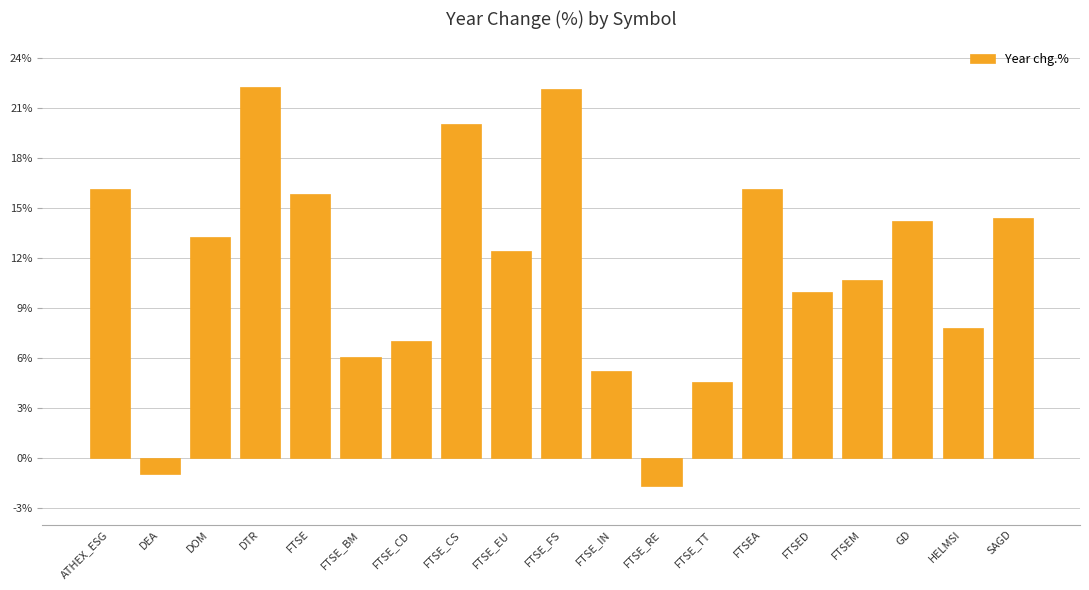

Which category has the lowest value across all series?

FTSE_RE